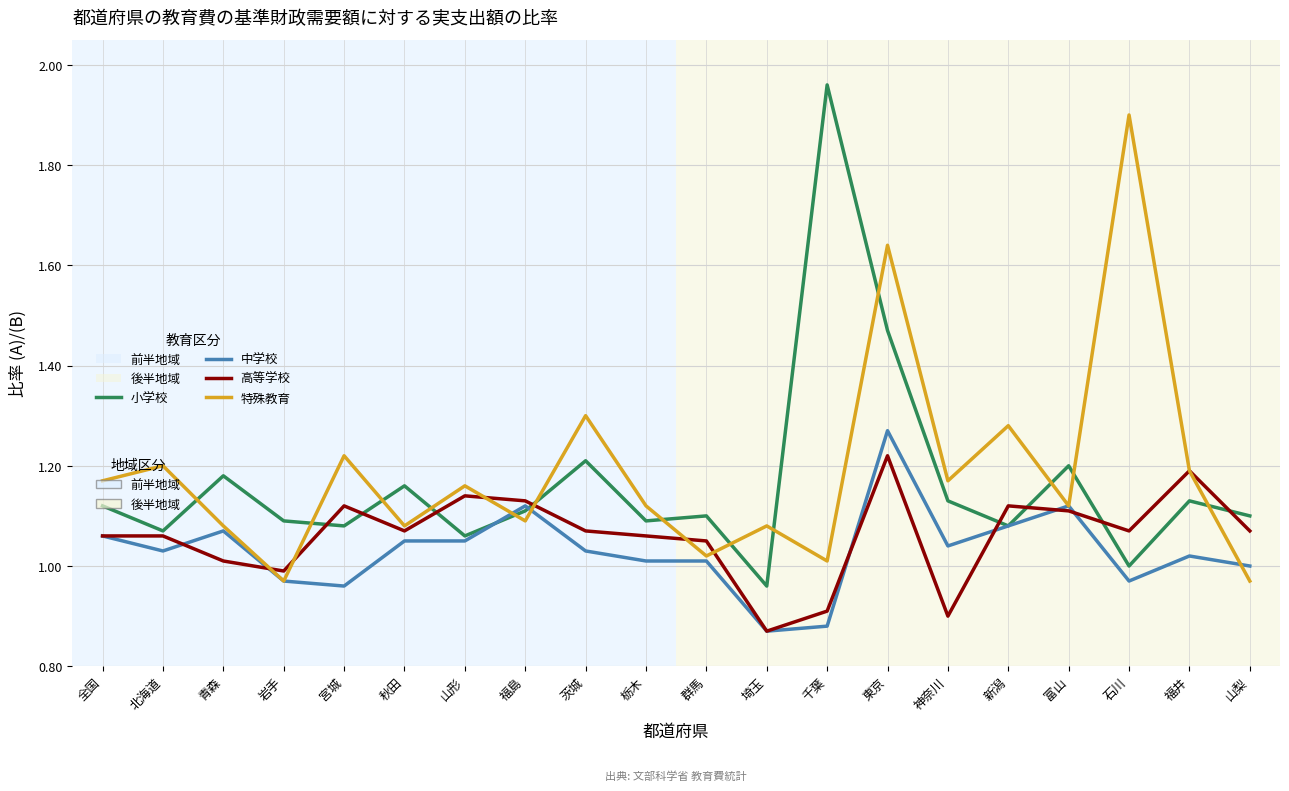

Which label corresponds to the largest value in the chart?

千葉